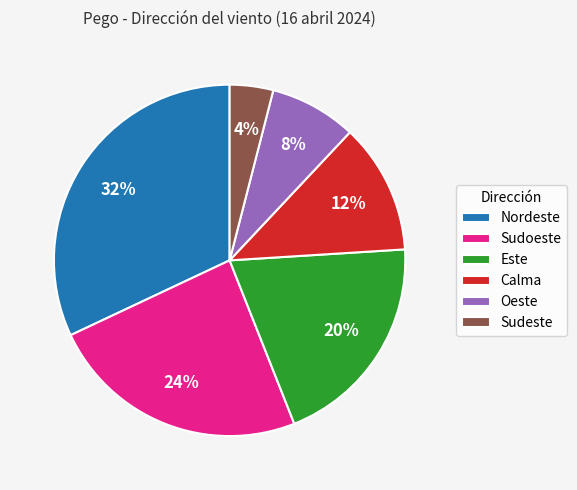

Between Calma and Oeste, which is larger?

Calma